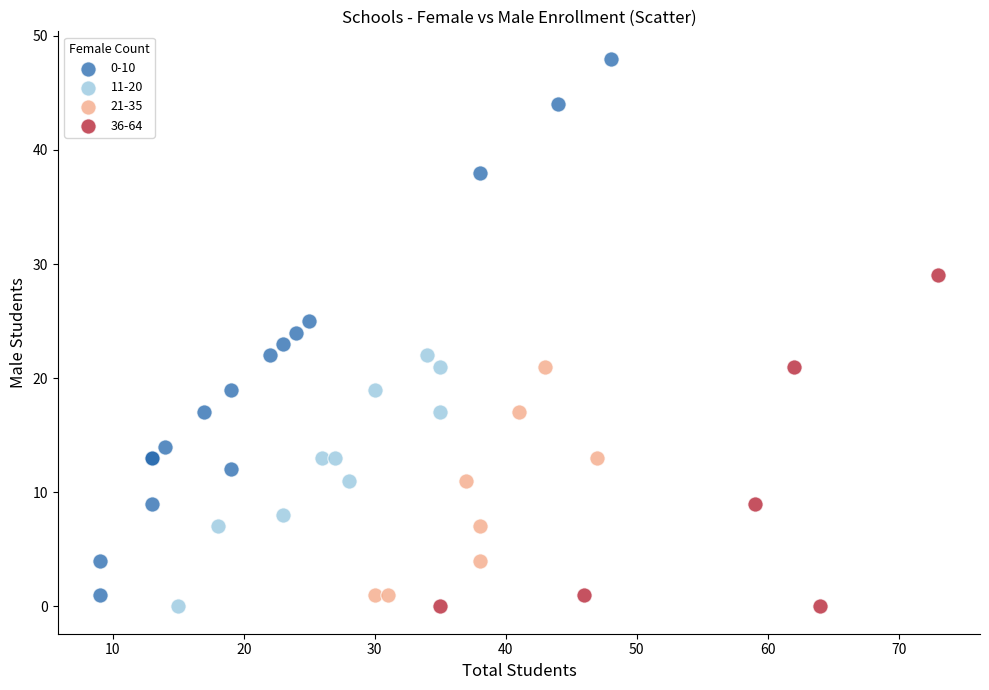

Which series has the widest spread of Y values?

0-10